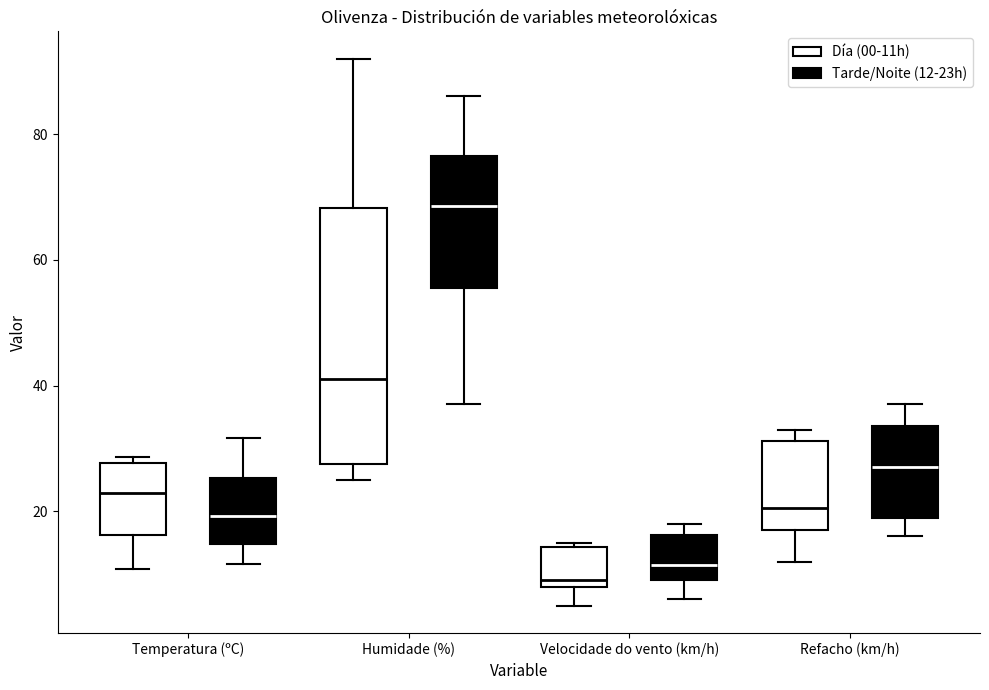

Which box has the highest median line?

Humidade (%) (Tarde/Noite (12-23h))